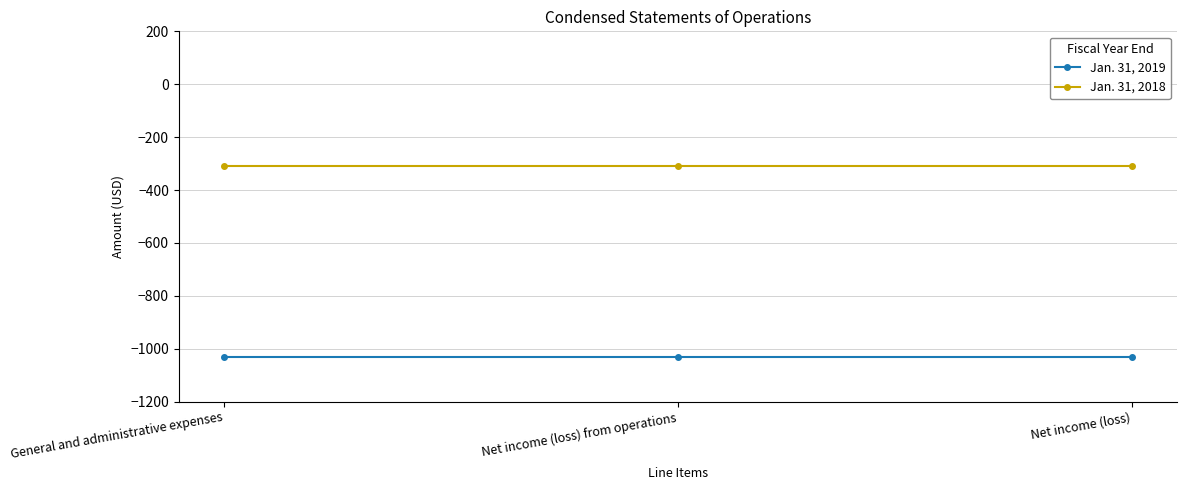

What is the difference between the highest and lowest values at Net income (loss) from operations?

722